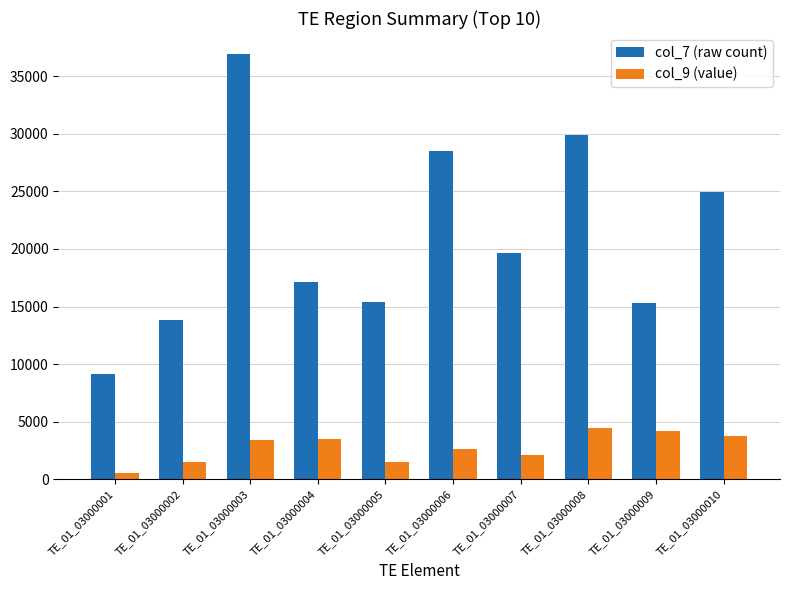

True or false: col_7 (raw count) has a value of 29899.0 at TE_01_03000008.

True